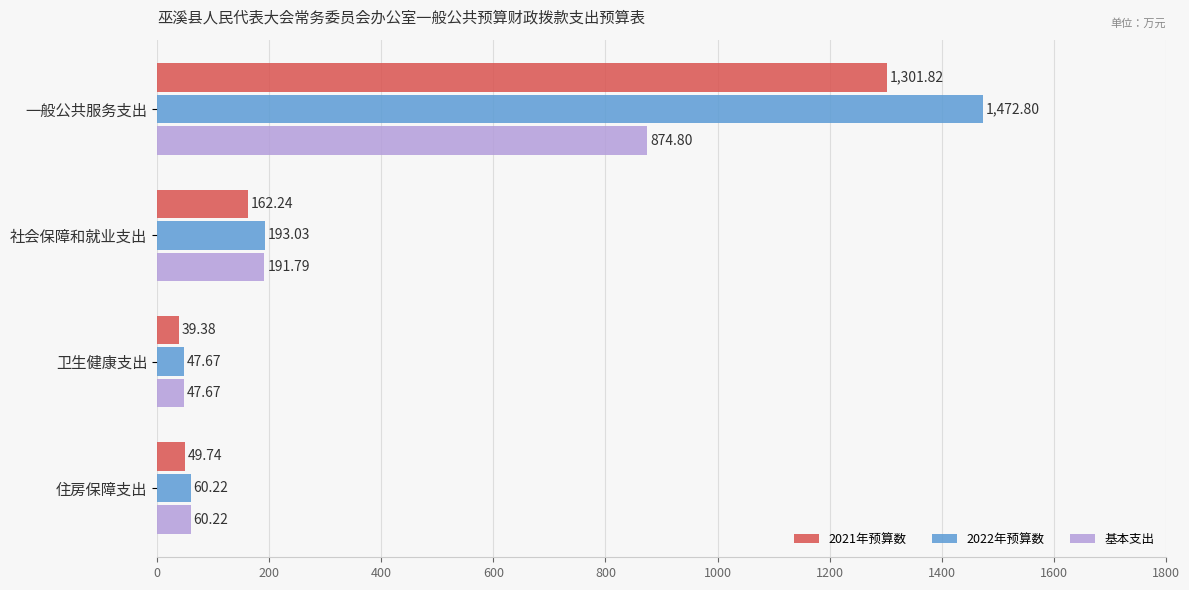

What is the average value of the 2022年预算数 series?

443.4